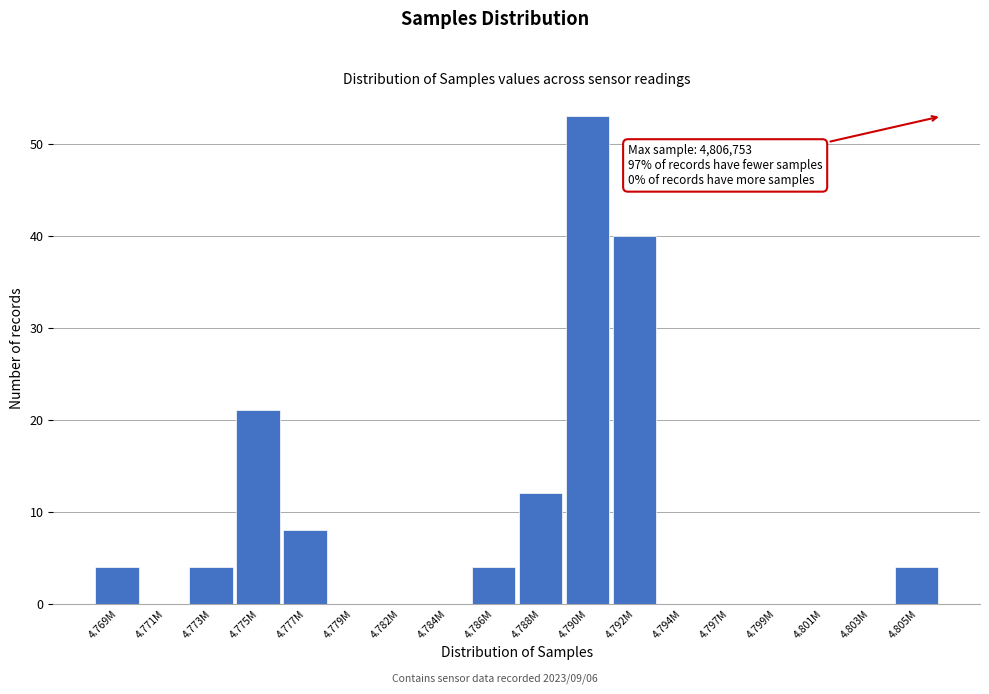

Reading left to right, extract all data points from this chart.

4.769M=4	4.771M=0	4.773M=4	4.775M=21	4.777M=8	4.779M=0	4.782M=0	4.784M=0	4.786M=4	4.788M=12	4.790M=53	4.792M=40	4.794M=0	4.797M=0	4.799M=0	4.801M=0	4.803M=0	4.805M=4